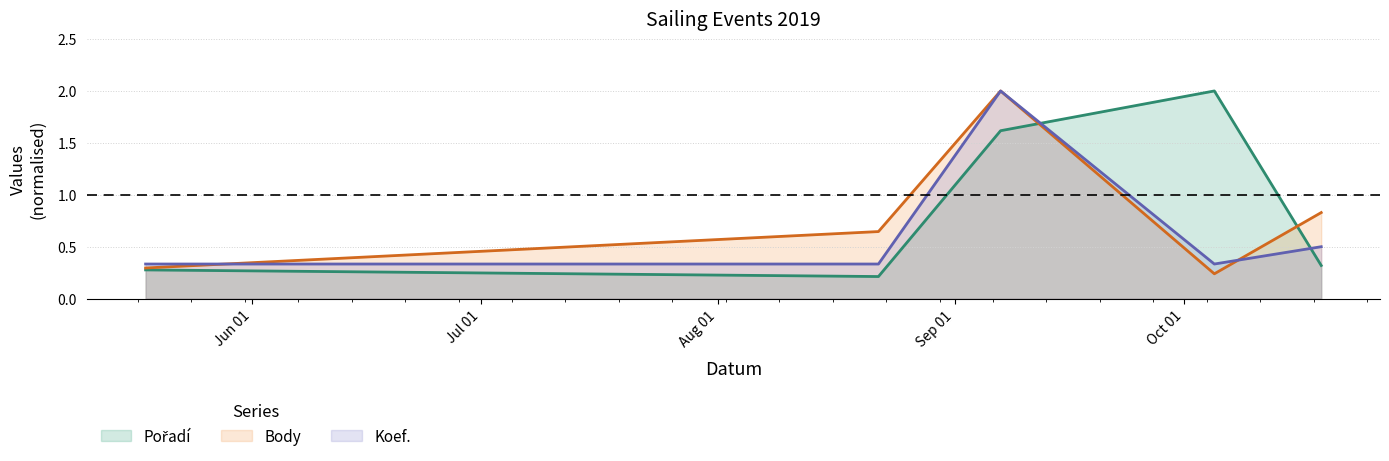

At how many categories does at least one series exceed 1?

2